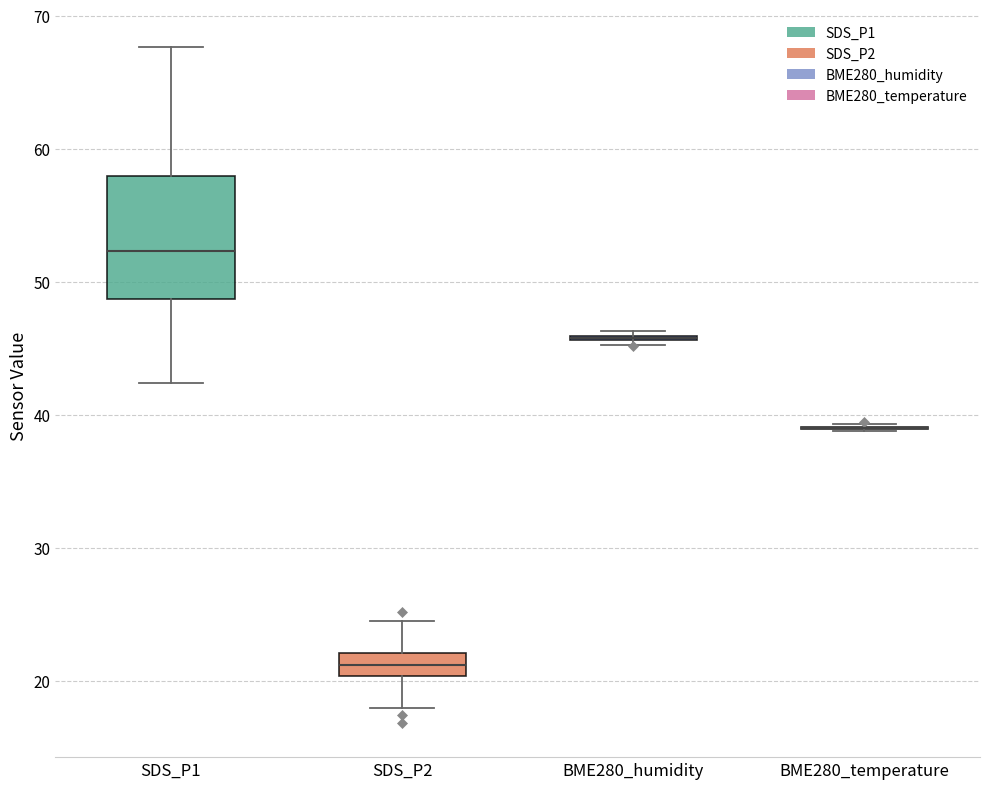

Reading left to right, transcribe this box plot: for each box, give where its median line is, the range the box spans, and where its two whiskers end, as read against the y-axis. The values are not printed on the chart, so give them approximately, as read against the axis.

SDS_P1: median 52, box 49 to 58, whiskers 42 to 68
SDS_P2: median 21, box 20 to 22, whiskers 18 to 24
BME280_humidity: box collapsed to a line at 46, whiskers 45 to 46
BME280_temperature: box collapsed to a line at 39, whiskers 39 to 39